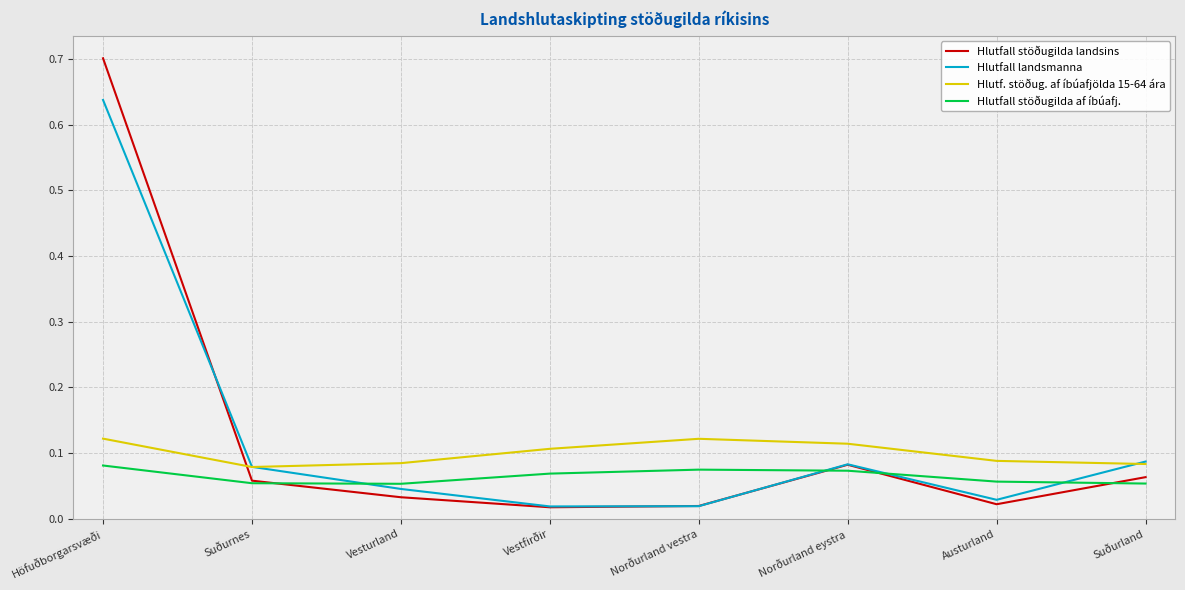

Which label corresponds to the largest value in the chart?

Höfuðborgarsvæði